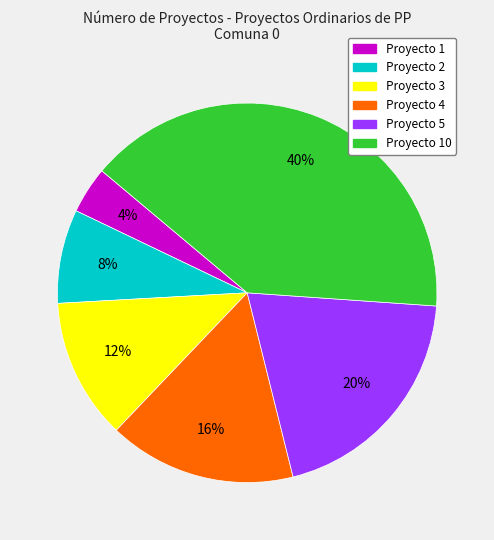

Does any single category account for the majority?

No